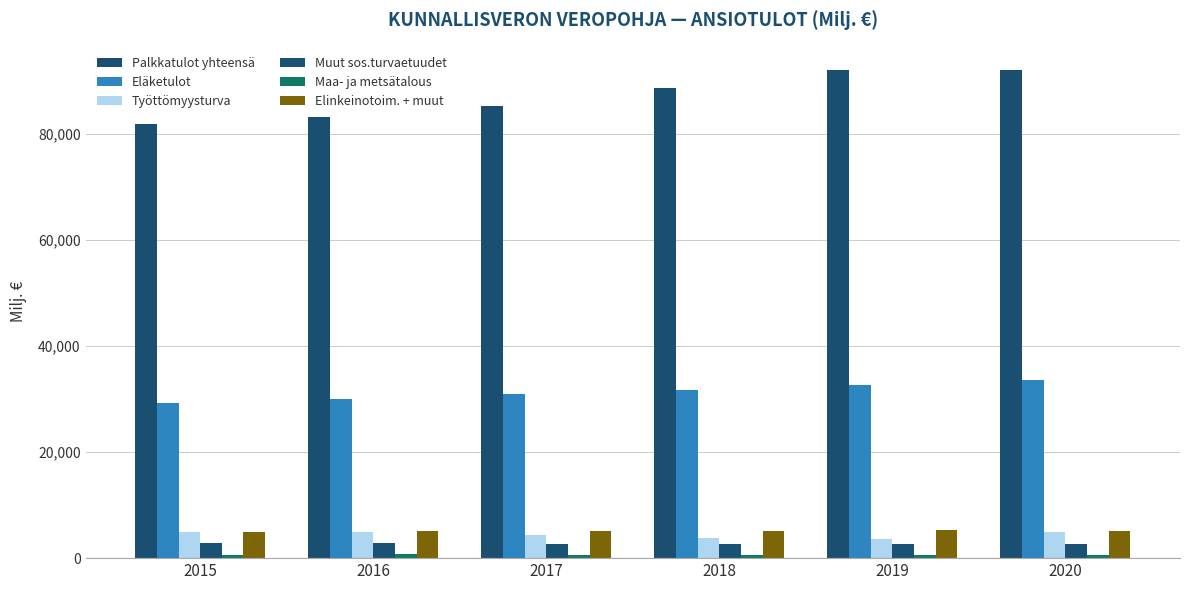

How many series are shown in this chart?

6